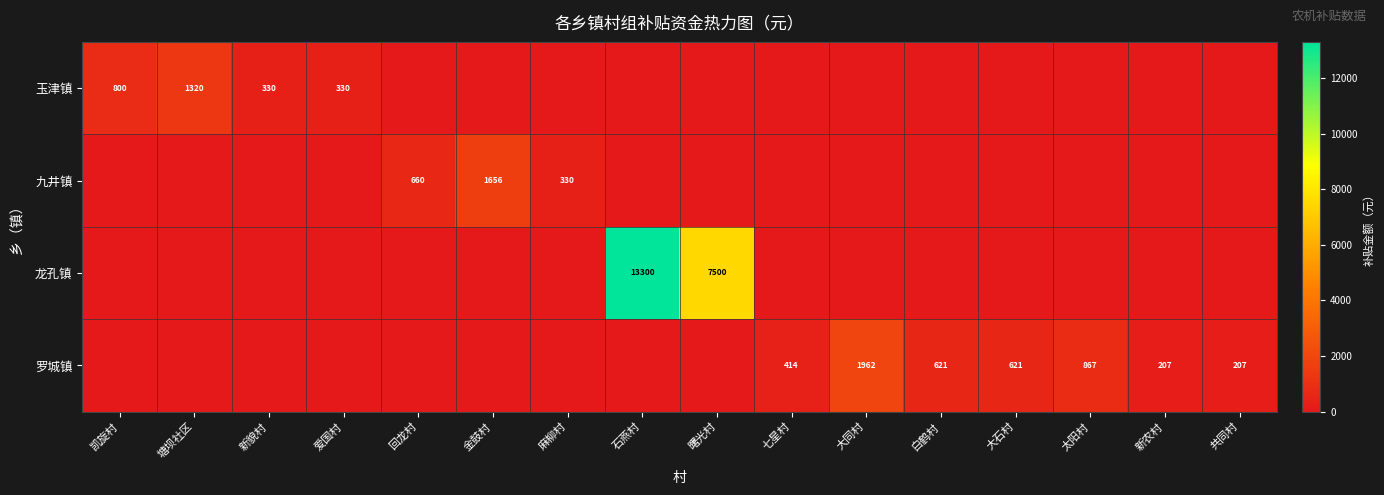

True or false: 罗城镇 has a value of 357 at 大石村.

False